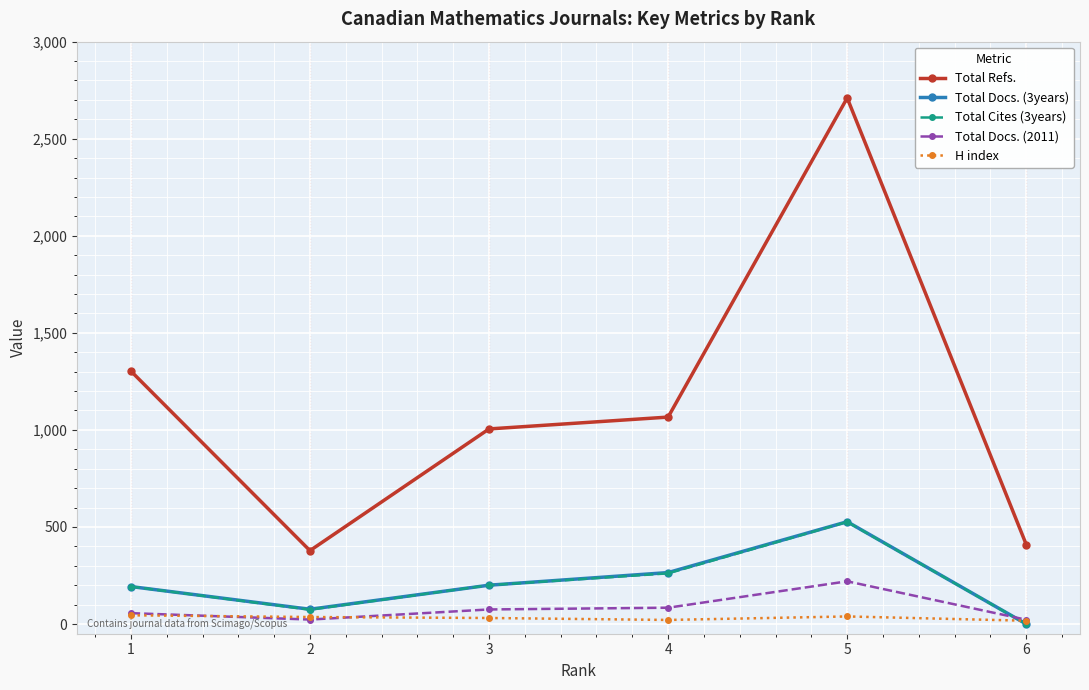

What are all the series names shown in the legend?

Total Refs., Total Docs. (3years), Total Cites (3years), Total Docs. (2011), H index